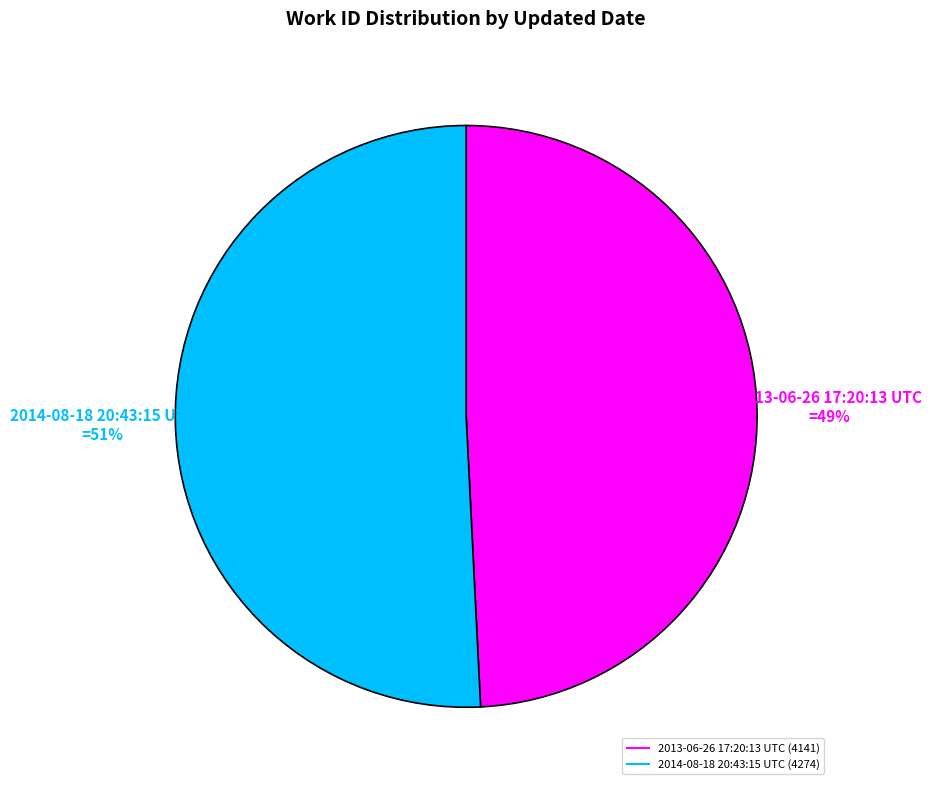

Rank the categories by value from lowest to highest.

2013-06-26 17:20:13 UTC, 2014-08-18 20:43:15 UTC